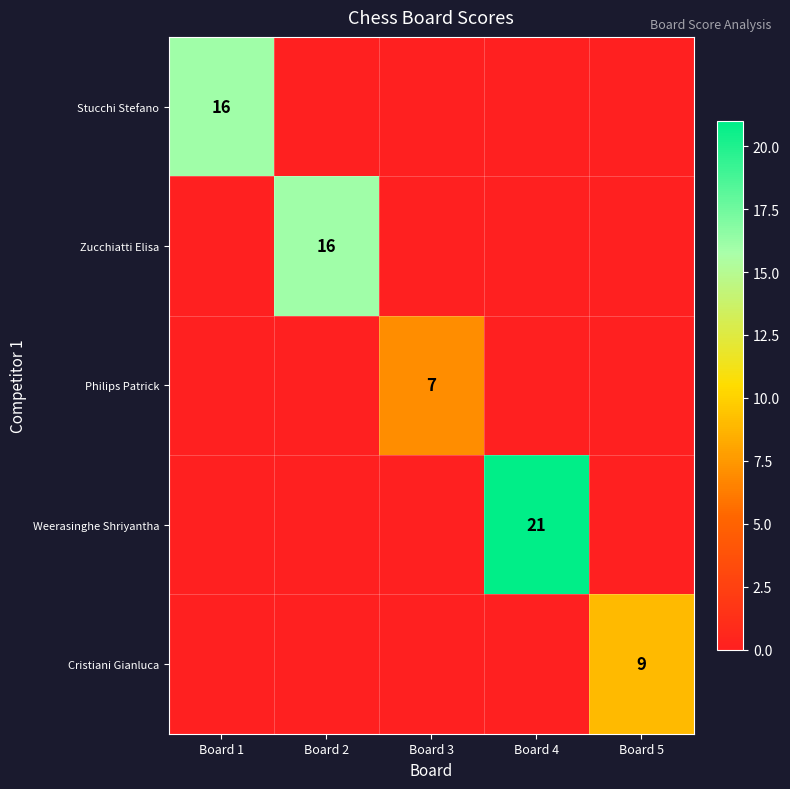

Is it true that Cristiani Gianluca equals 9 at Board 5?

True